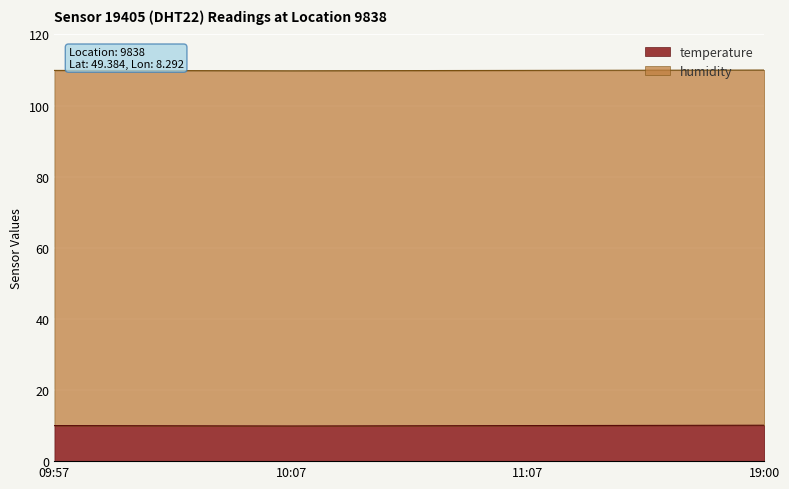

Is it true that temperature equals 10.0 at 11:07?

True